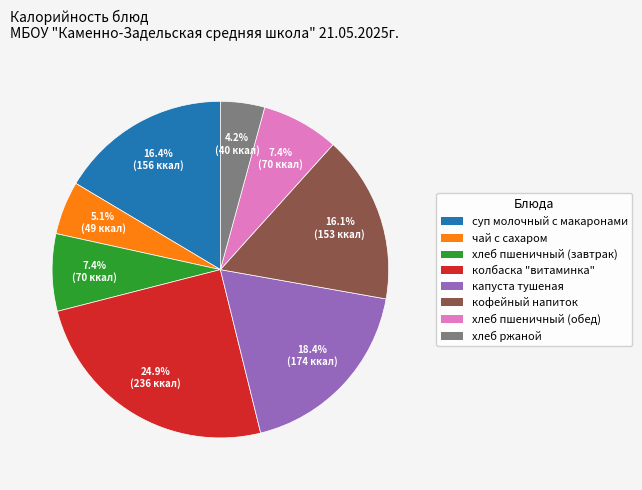

What percentage do колбаска "витаминка" and хлеб пшеничный (обед) together represent?

32.3%